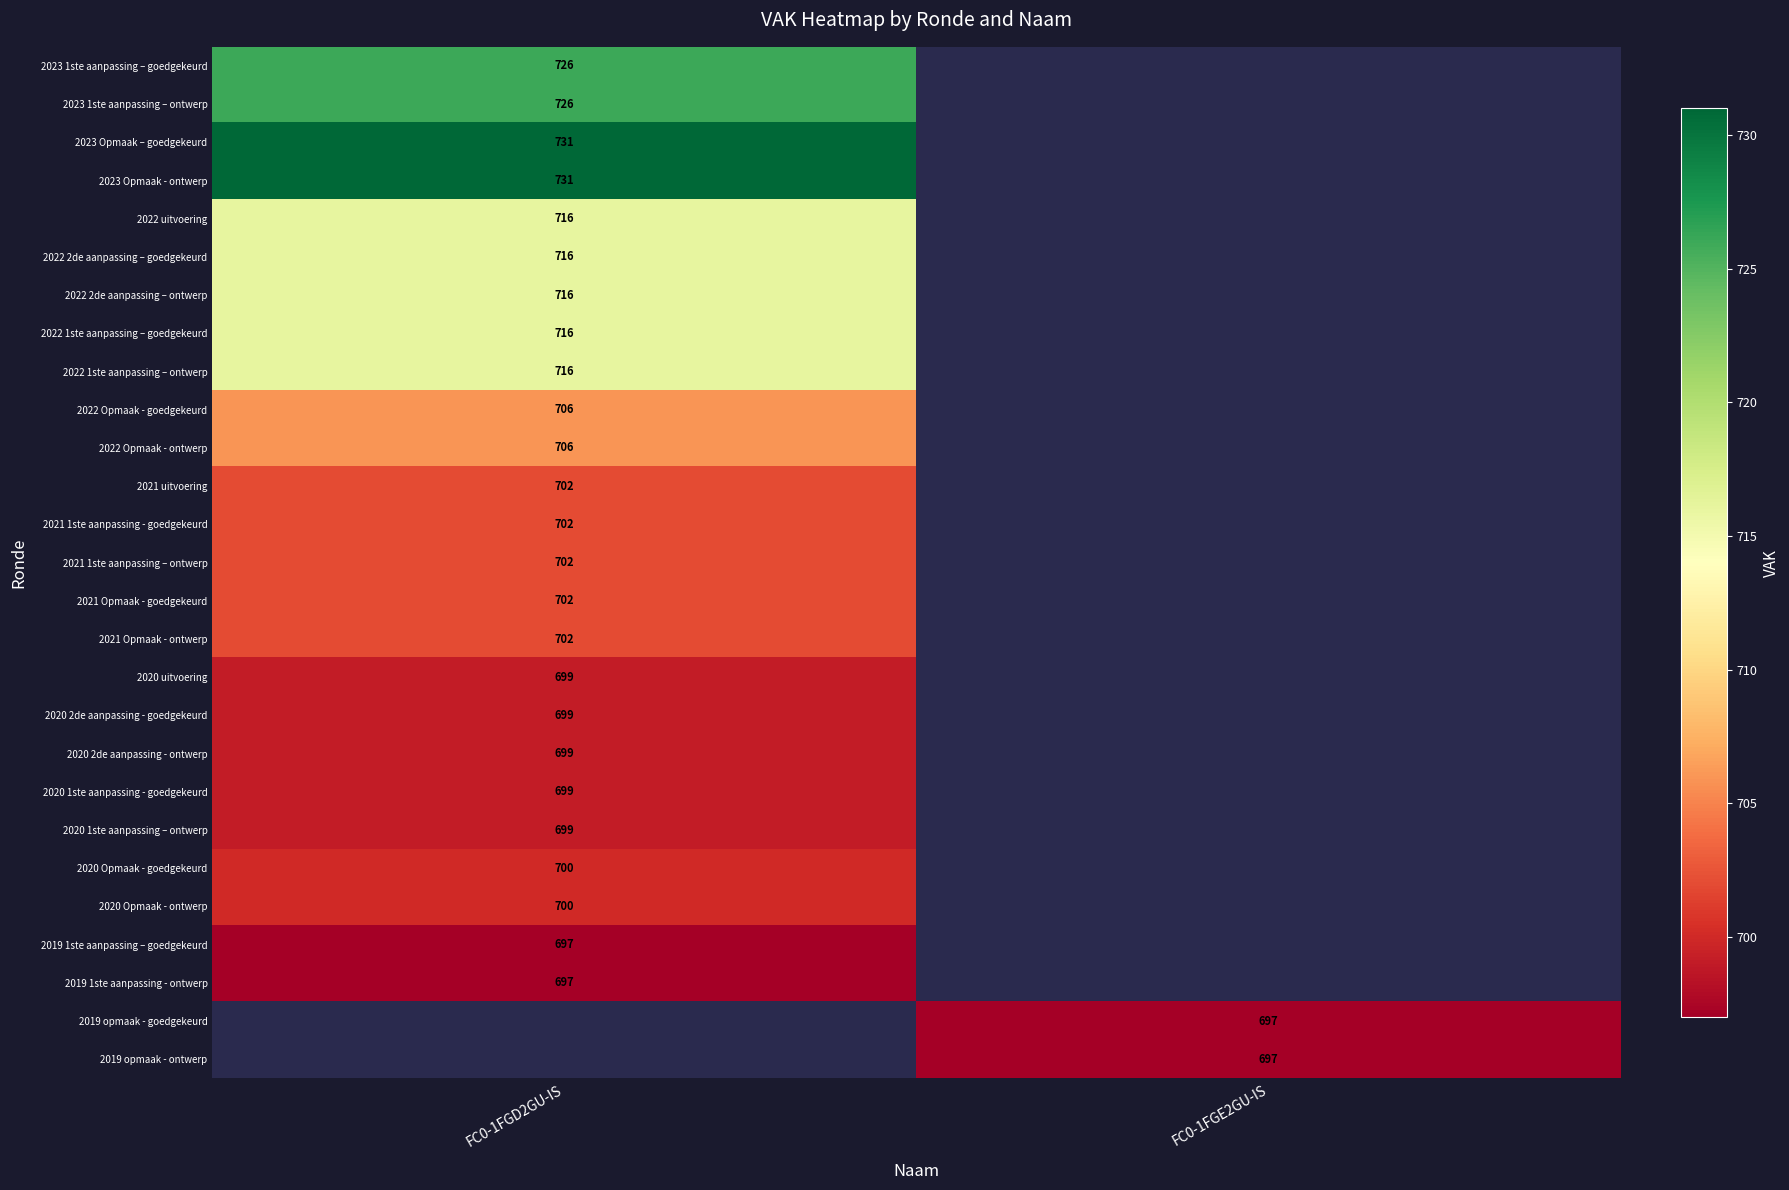

Which label corresponds to the smallest value in the chart?

FC0-1FGD2GU-IS